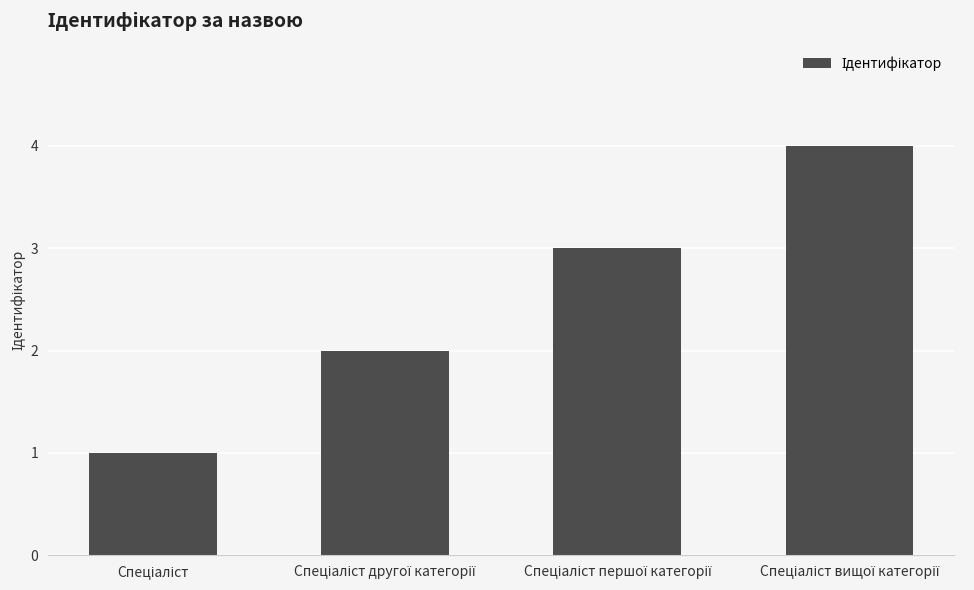

Does the chart contain any negative values?

No